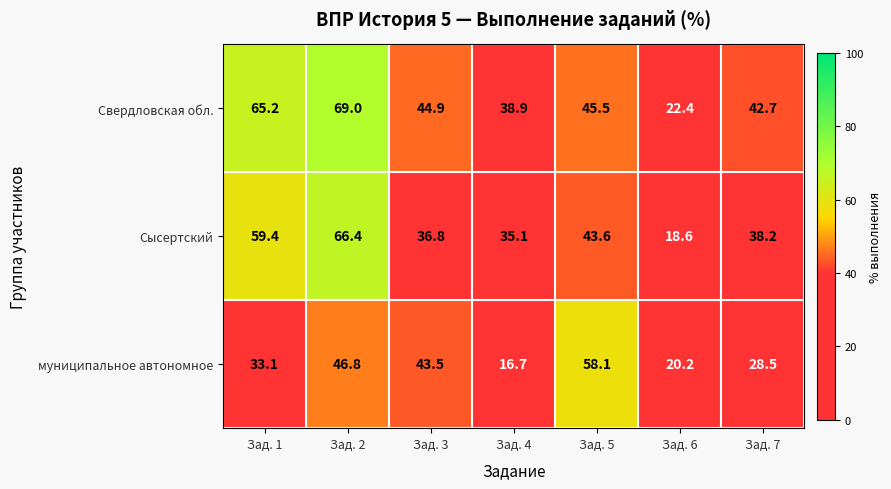

What is the approximate value of муниципальное автономное at Зад. 5?

58.1